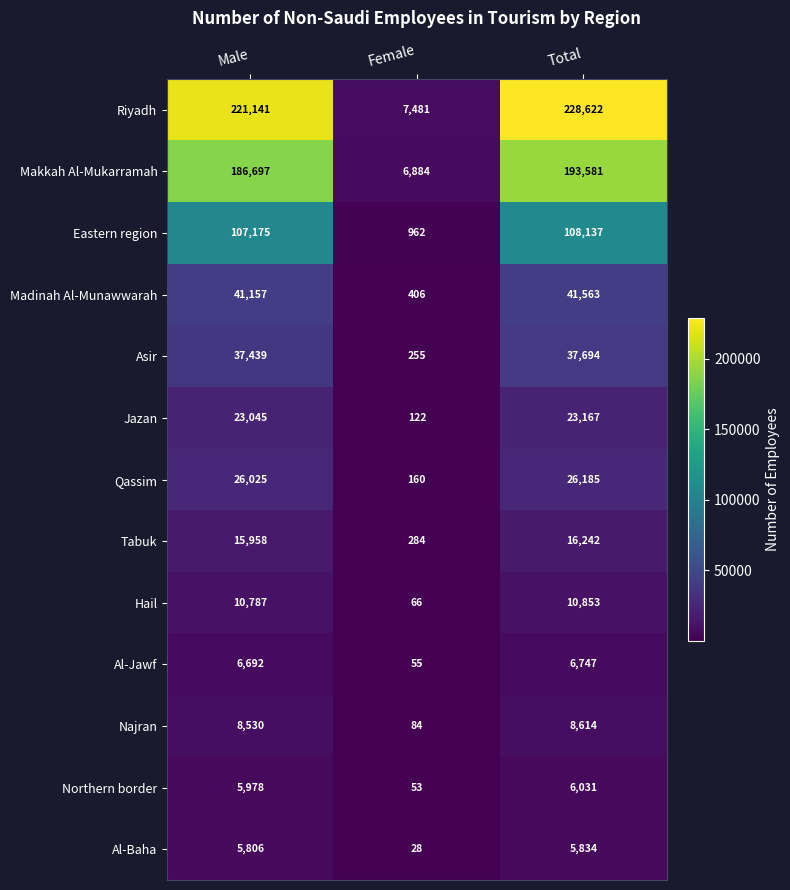

Which label corresponds to the smallest value in the chart?

Female